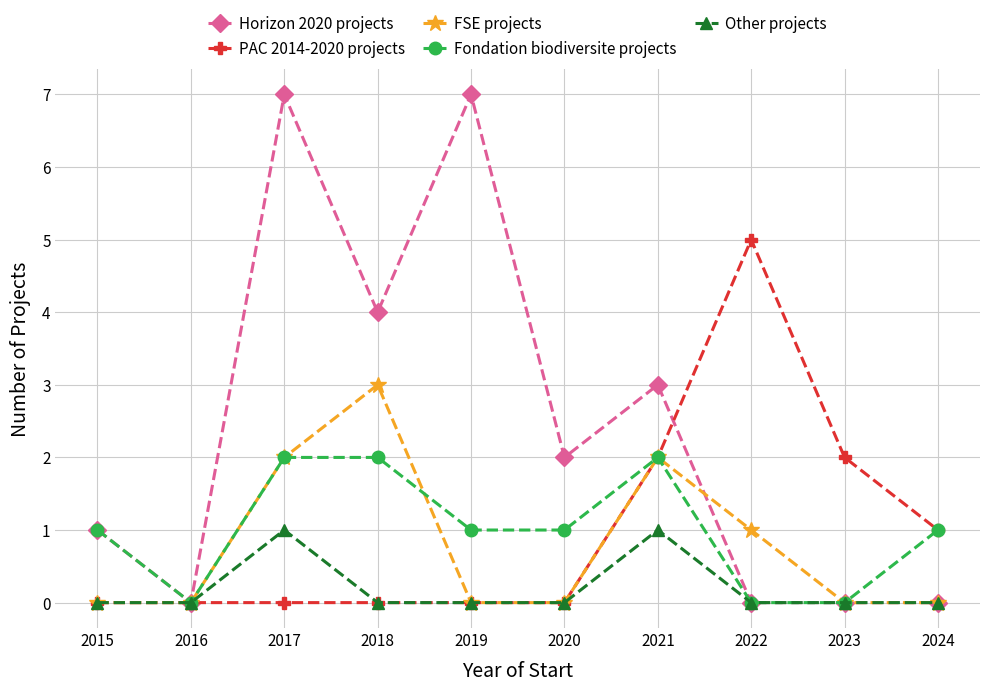

List the series in order of their peak value, lowest first.

Other projects, Fondation biodiversite projects, FSE projects, PAC 2014-2020 projects, Horizon 2020 projects